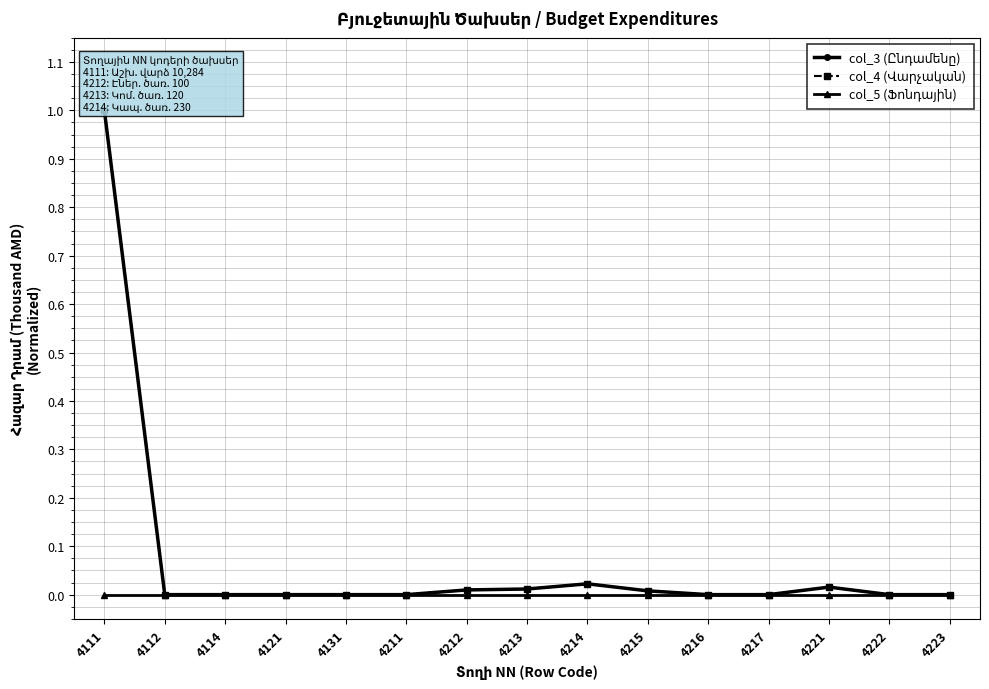

Which series has the largest total across all categories?

col_3 (Ընդամենը)